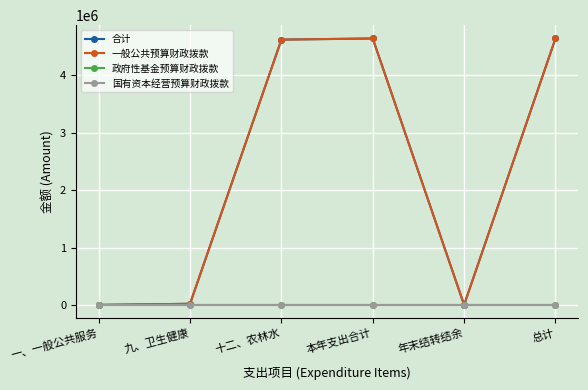

Is this an area chart (filled region under the line)?

No